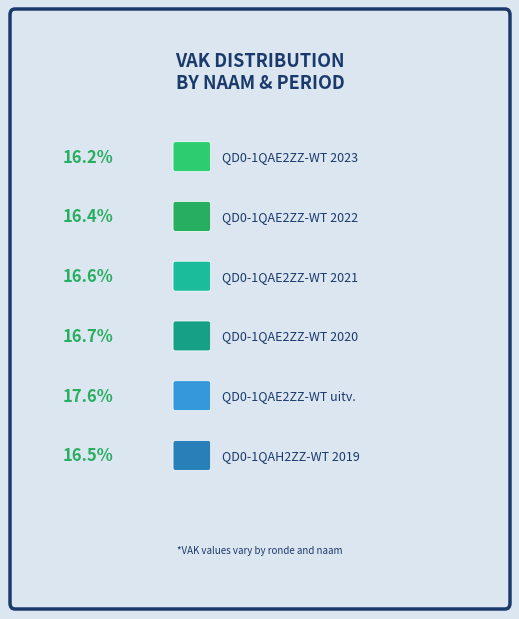

To the nearest percent, what portion does QD0-1QAE2ZZ-WT 2023 represent?

16%